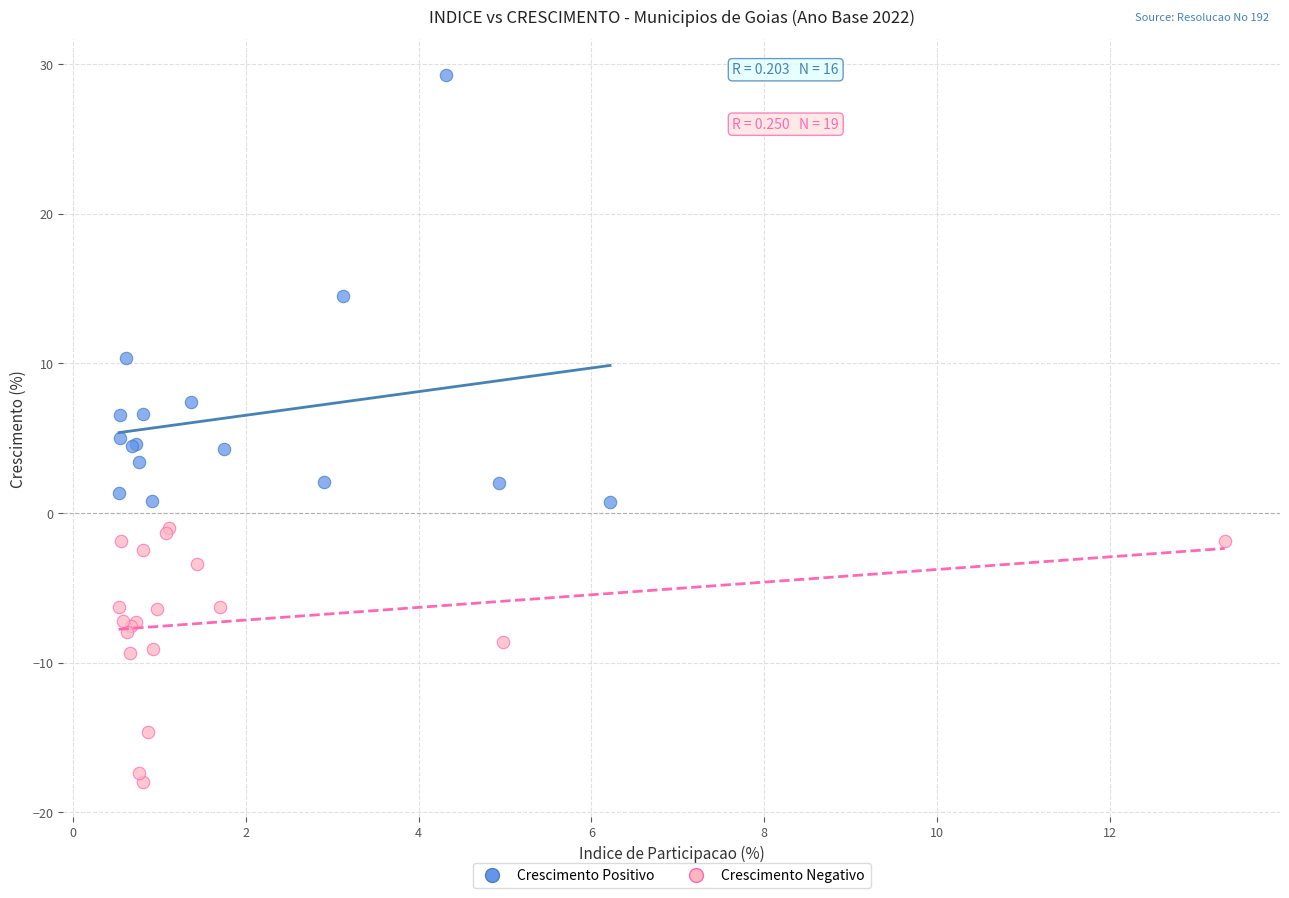

Which series has the widest spread of Y values?

Crescimento Positivo